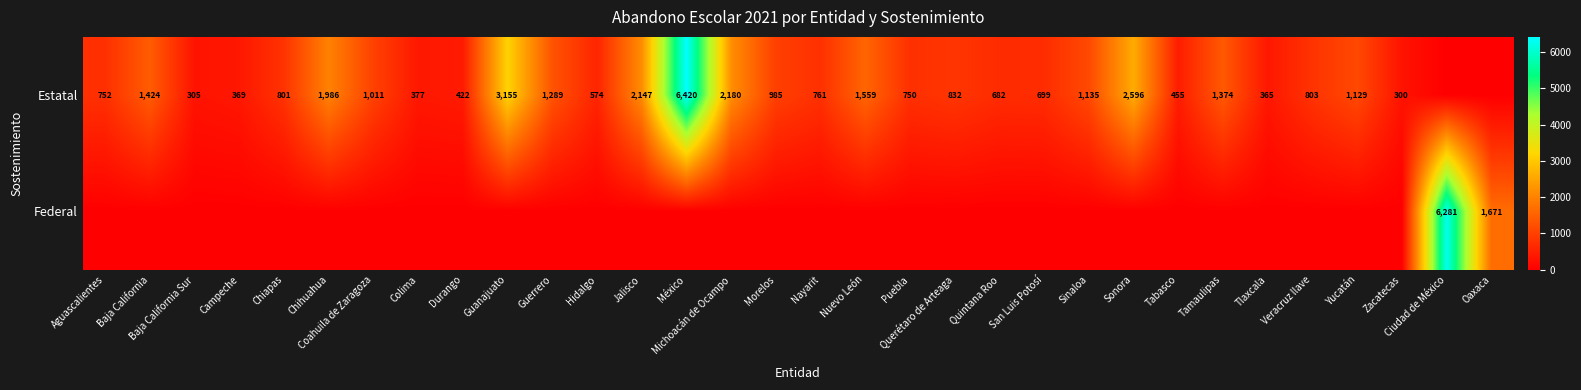

Between Tamaulipas and Oaxaca, which is larger?

Tamaulipas